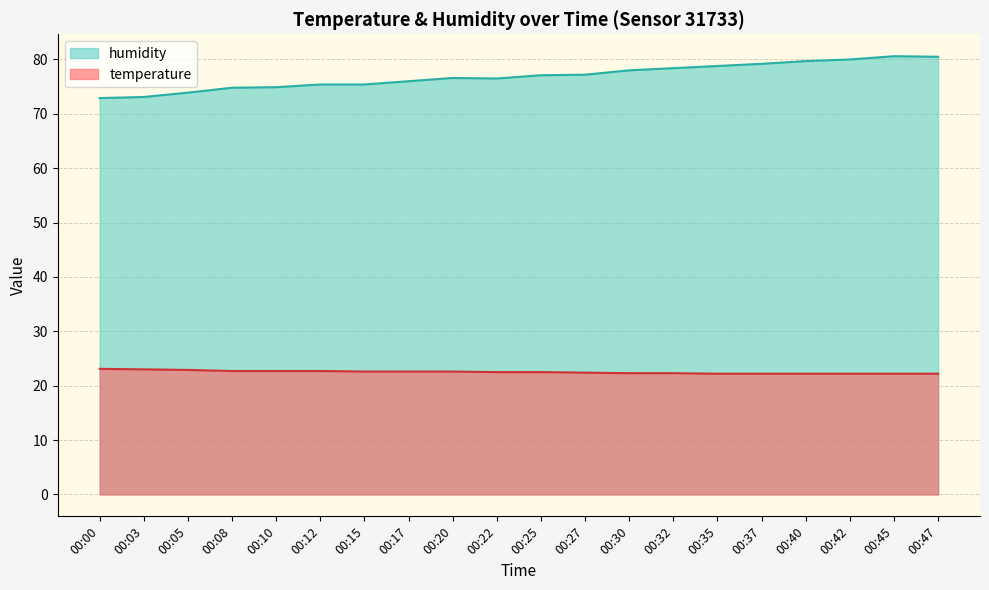

True or false: humidity and temperature cross at least once.

False